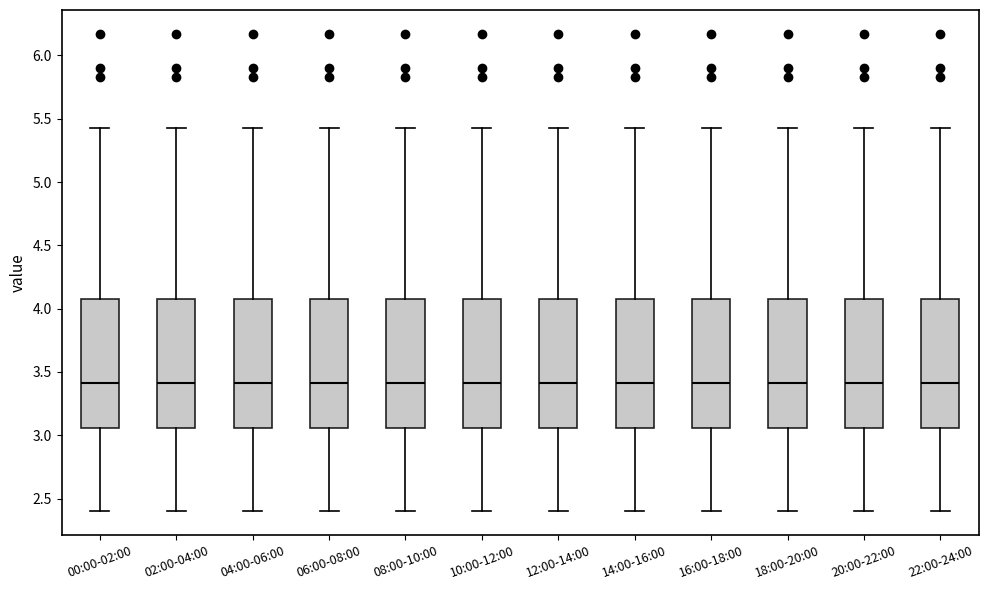

Reading left to right, read every box against the y-axis: the position of its median line, the range the box covers, and the ends of its whiskers. The values are not printed on the chart, so give them approximately, as read against the axis.

00:00-02:00: median 3.40, box 3.05 to 4.10, whiskers 2.40 to 5.45
02:00-04:00: median 3.40, box 3.05 to 4.10, whiskers 2.40 to 5.45
04:00-06:00: median 3.40, box 3.05 to 4.10, whiskers 2.40 to 5.45
06:00-08:00: median 3.40, box 3.05 to 4.10, whiskers 2.40 to 5.45
08:00-10:00: median 3.40, box 3.05 to 4.10, whiskers 2.40 to 5.45
10:00-12:00: median 3.40, box 3.05 to 4.10, whiskers 2.40 to 5.45
12:00-14:00: median 3.40, box 3.05 to 4.10, whiskers 2.40 to 5.45
14:00-16:00: median 3.40, box 3.05 to 4.10, whiskers 2.40 to 5.45
16:00-18:00: median 3.40, box 3.05 to 4.10, whiskers 2.40 to 5.45
18:00-20:00: median 3.40, box 3.05 to 4.10, whiskers 2.40 to 5.45
20:00-22:00: median 3.40, box 3.05 to 4.10, whiskers 2.40 to 5.45
22:00-24:00: median 3.40, box 3.05 to 4.10, whiskers 2.40 to 5.45